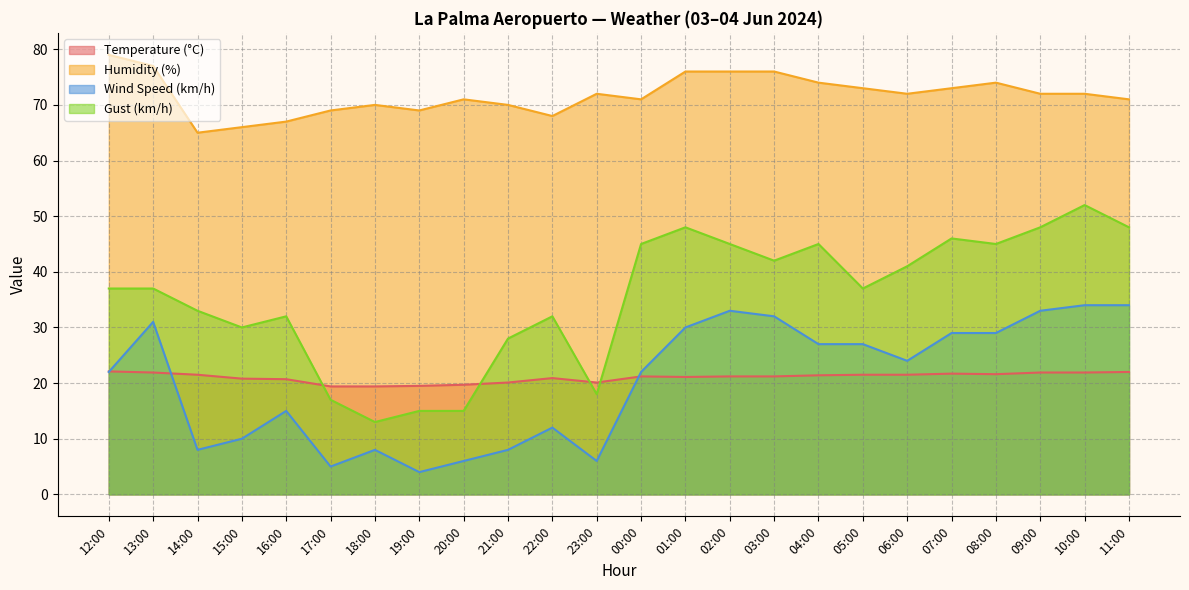

What is the label of the 15th point from the right?

21:00